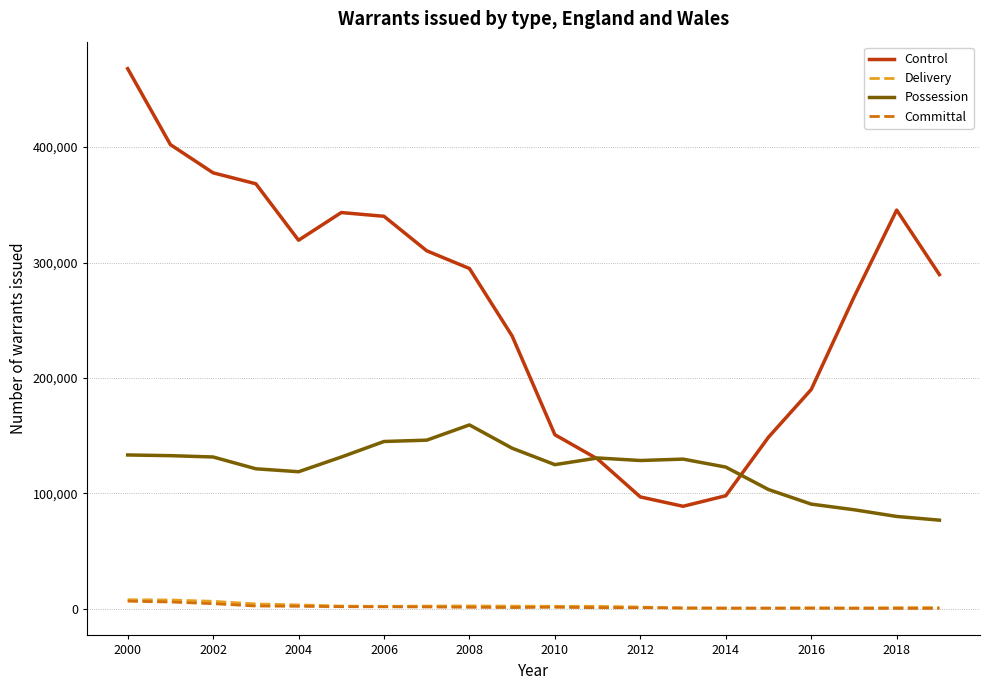

Which series has the largest range (max minus min)?

Control